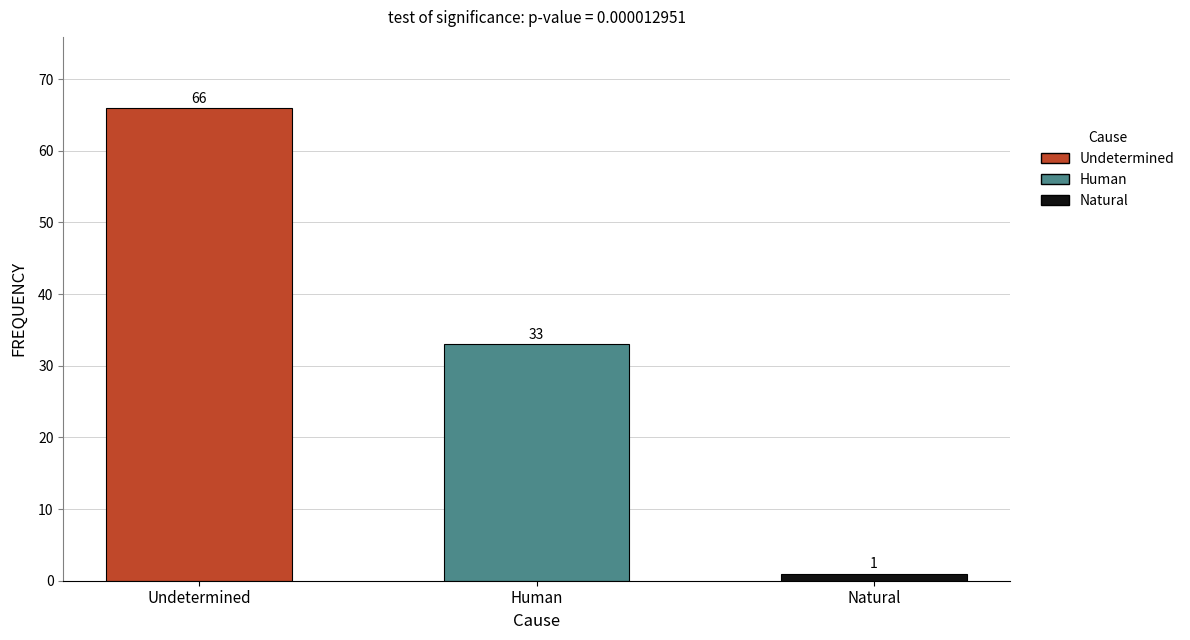

Which label corresponds to the smallest value in the chart?

Natural